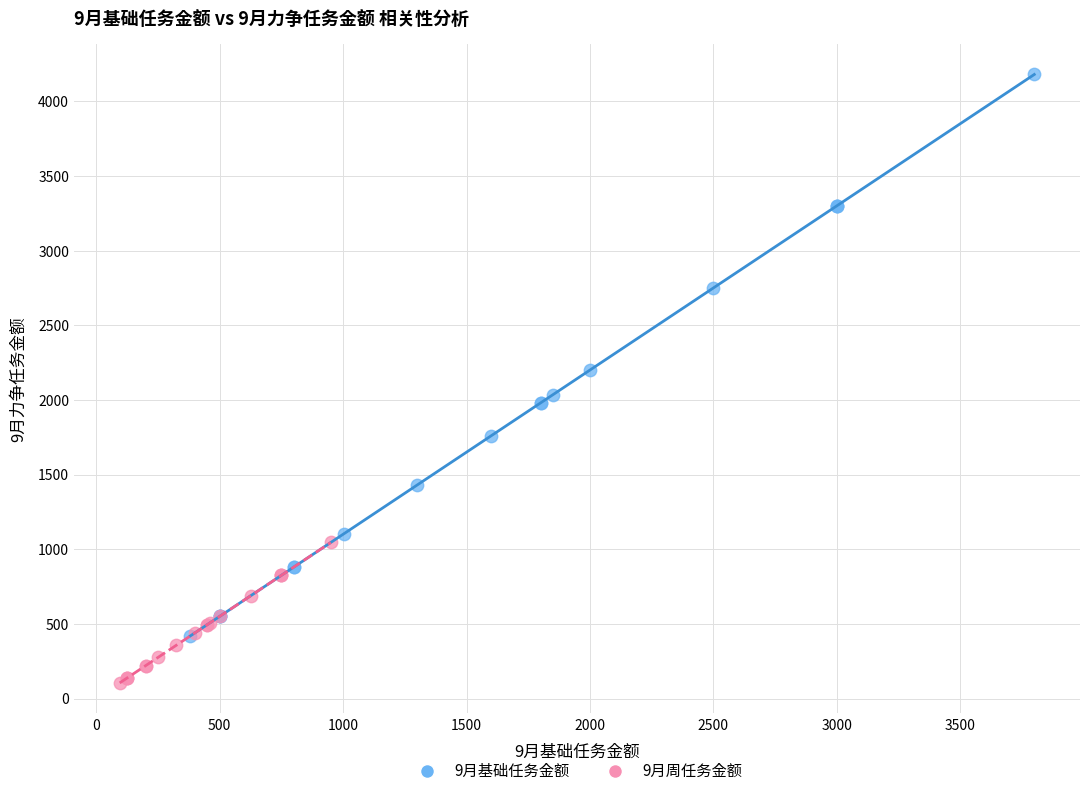

Which series contains the lowest Y value?

9月周任务金额